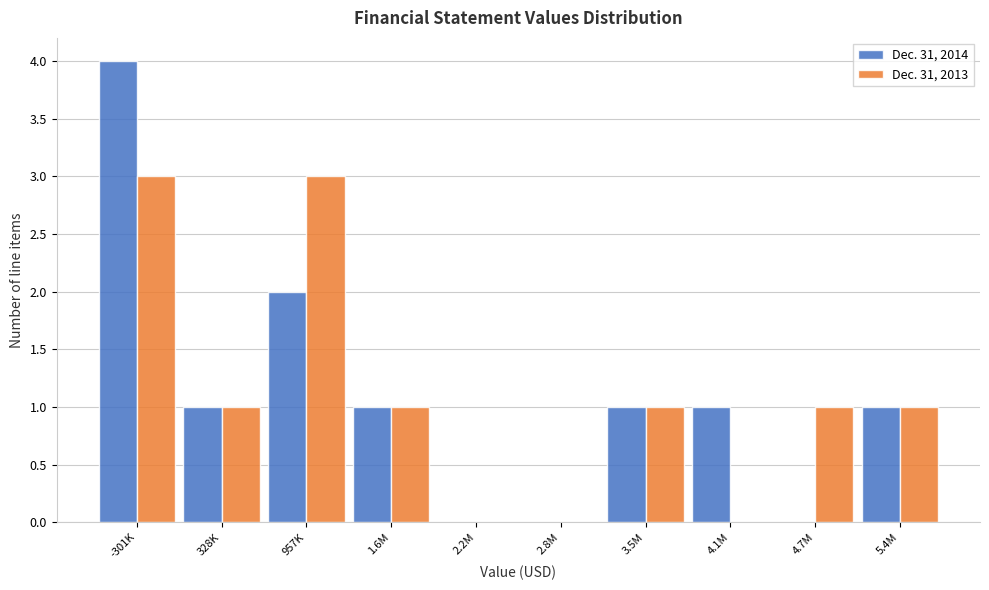

Reading right to left, extract all data points from this chart.

Dec. 31, 2014: 5.4M=1	4.7M=0	4.1M=1	3.5M=1	2.8M=0	2.2M=0	1.6M=1	957K=2	328K=1	-301K=4
Dec. 31, 2013: 5.4M=1	4.7M=1	4.1M=0	3.5M=1	2.8M=0	2.2M=0	1.6M=1	957K=3	328K=1	-301K=3